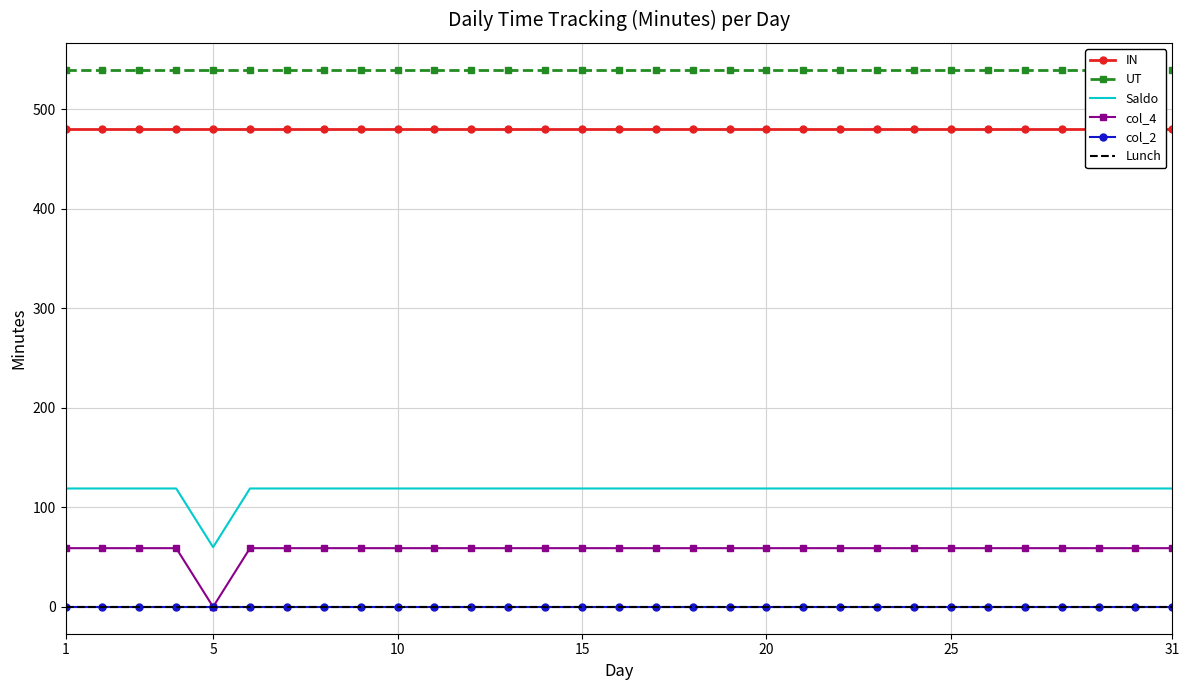

True or false: IN has a value of 234 at 5.

False